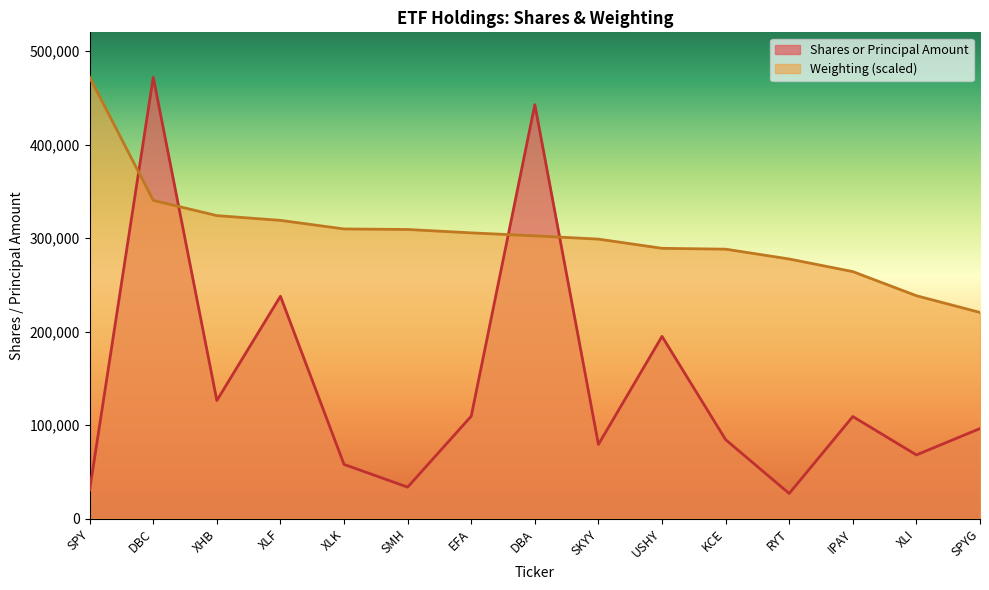

At how many categories does at least one series exceed 240518?

13